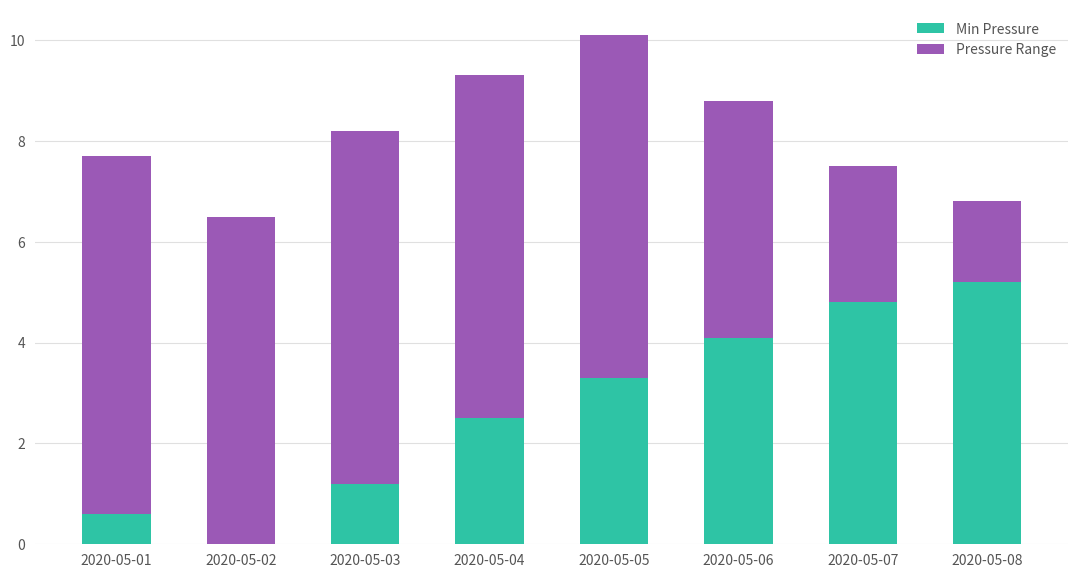

True or false: Min Pressure has a value of 4.8 at 2020-05-07.

True